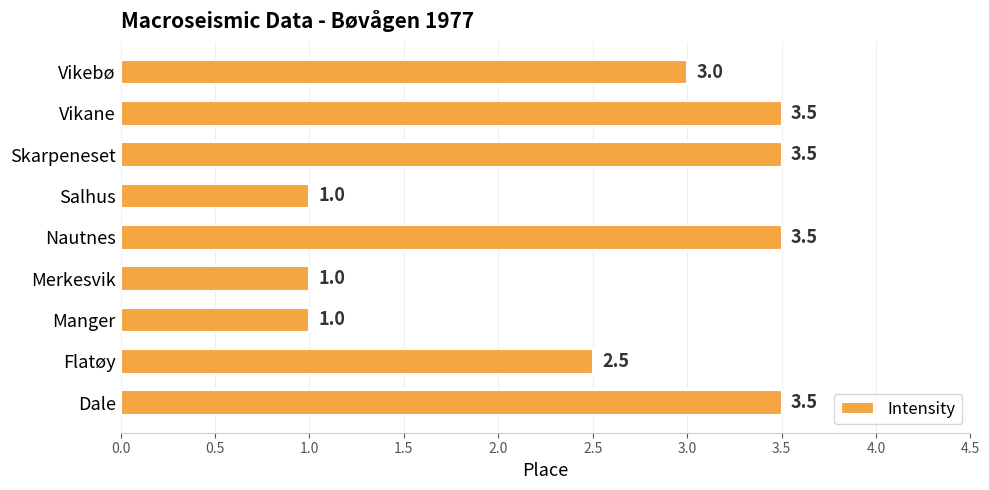

What is the sum of all values?

22.5